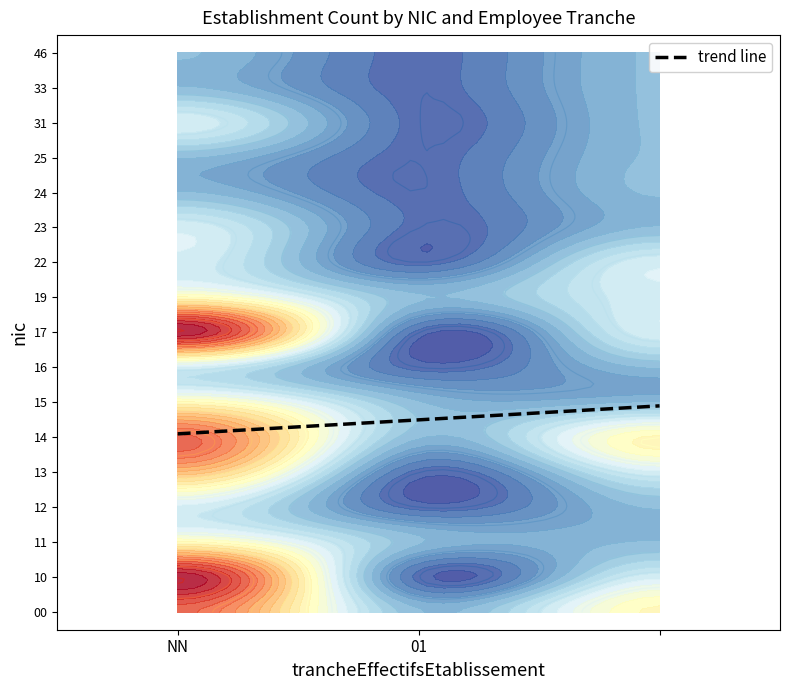

Rank the series at 01 from highest to lowest value.

00, 11, 14, 15, 19, 10, 12, 13, 16, 17, 22, 23, 24, 25, 31, 33, 46